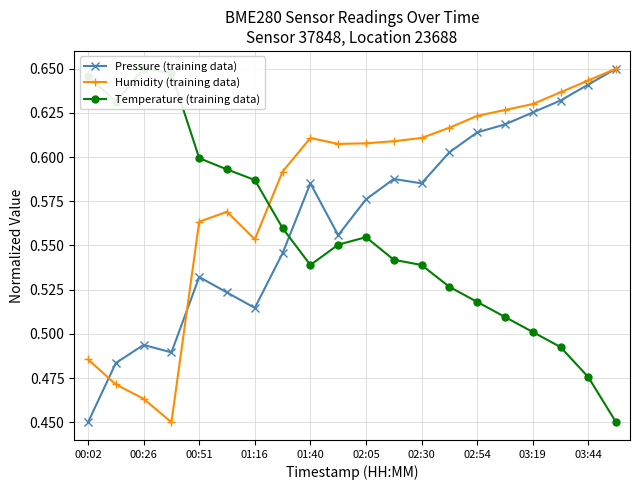

What is the lowest value of the Pressure (training data) series?

0.5